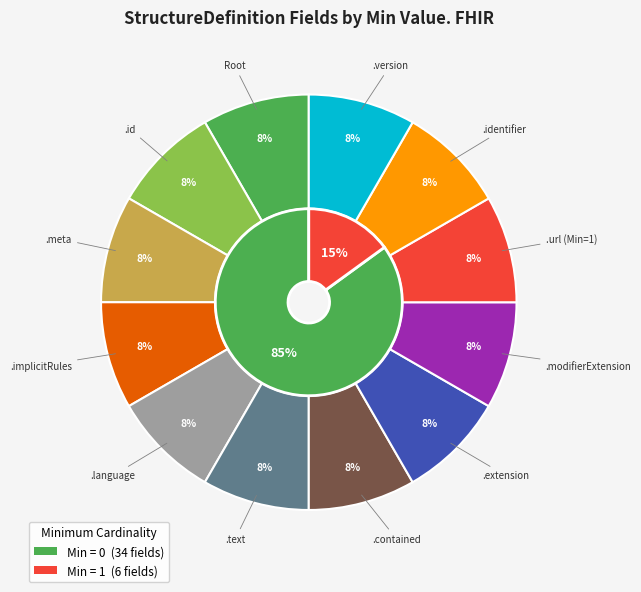

How many segments does this pie chart have?

12